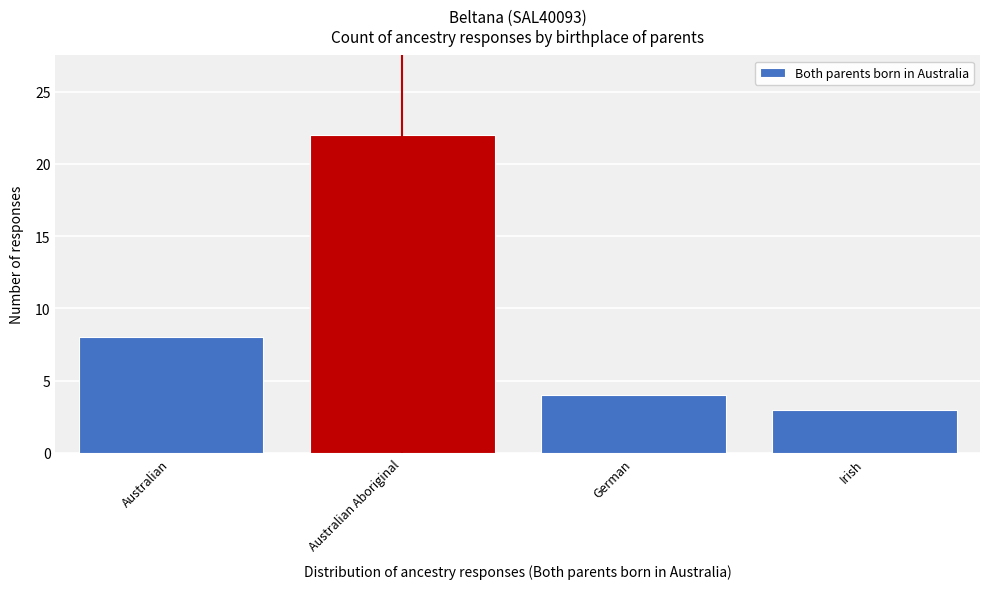

Reading right to left, transcribe all the data shown in this chart.

3	4	22	8